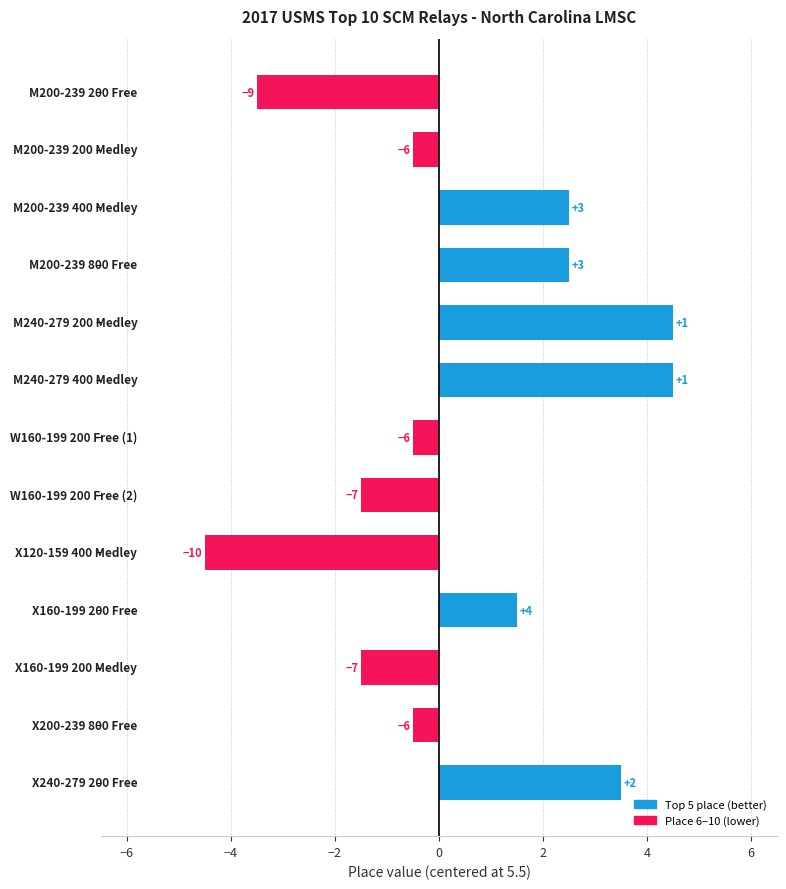

How many bars are there in total?

13